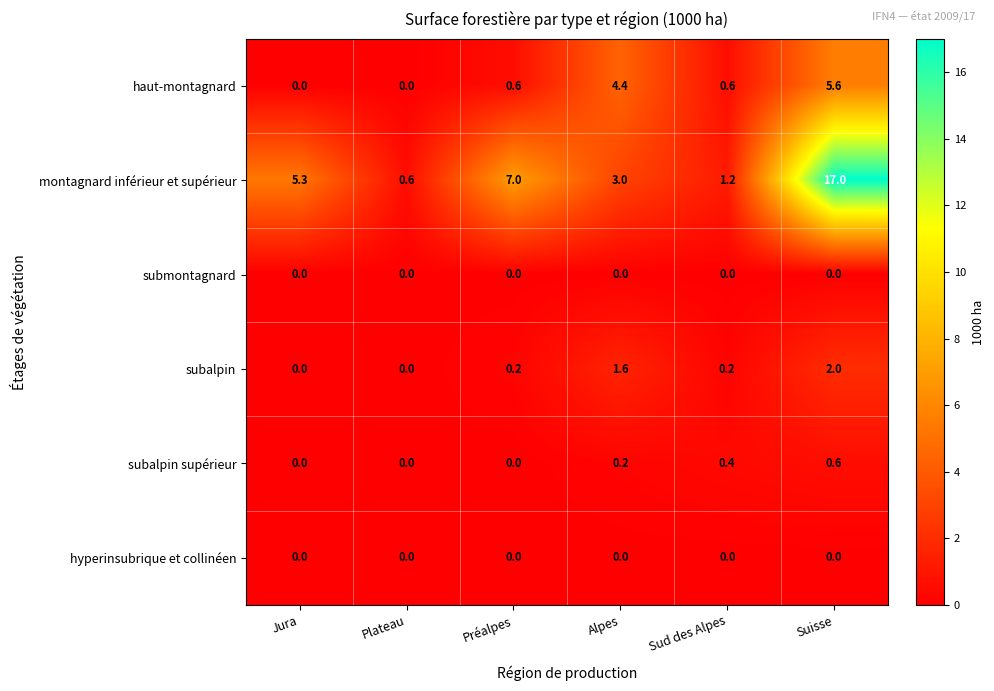

How many subalpin values are between 0 and 1?

4